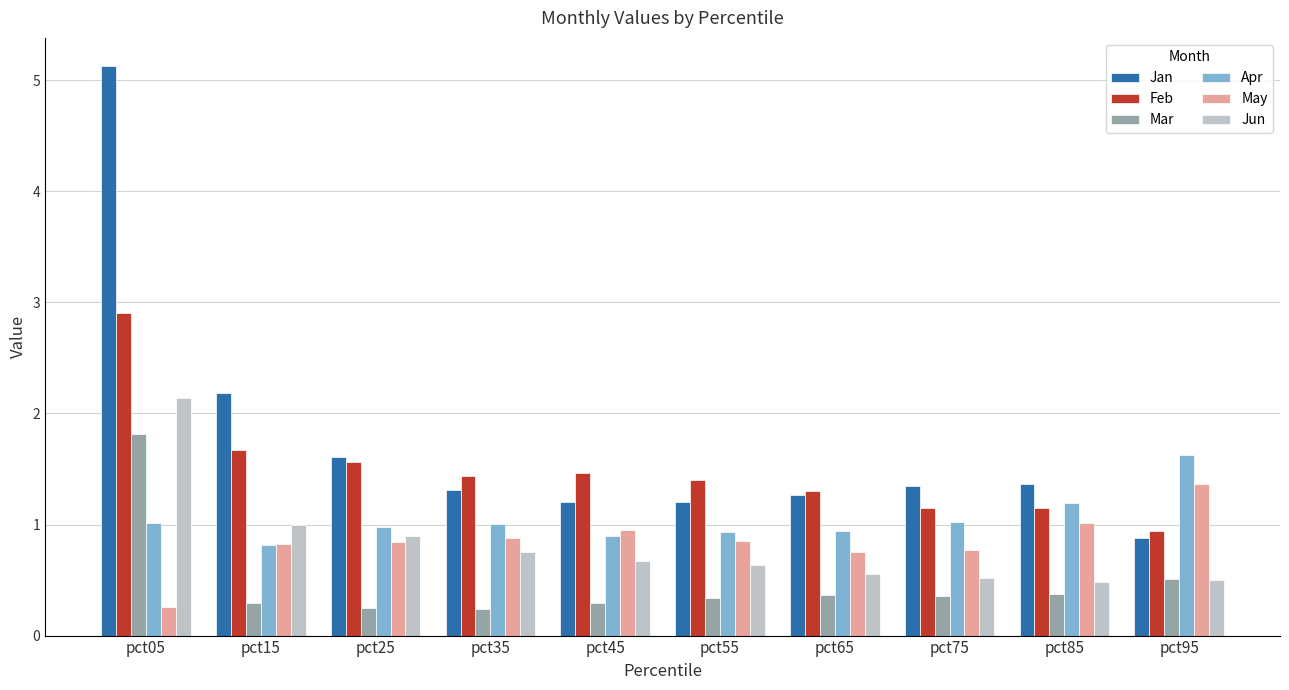

What is the spread (max minus min) of values at pct35?

1.2